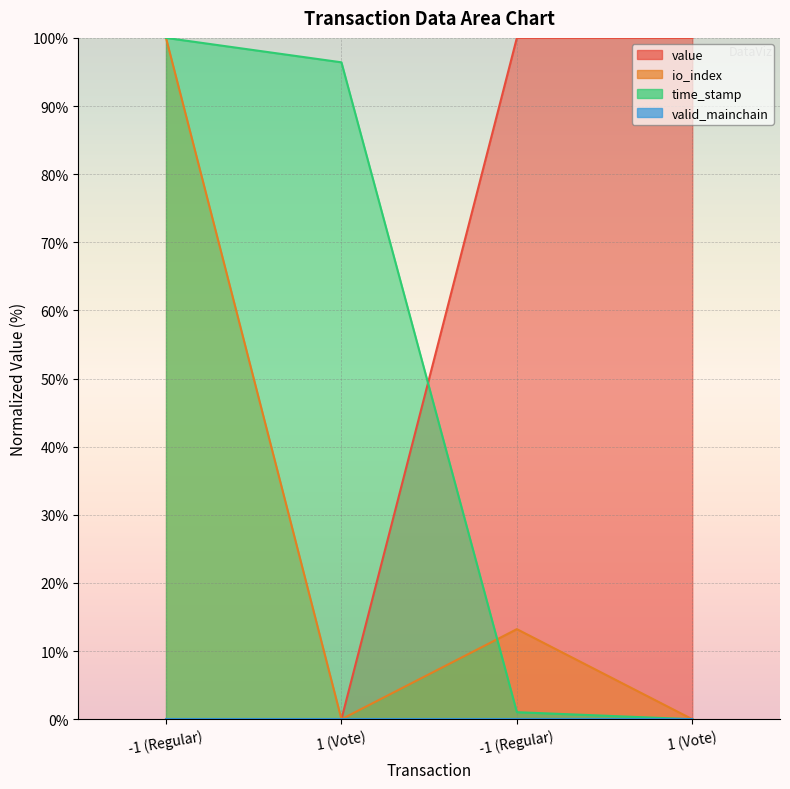

What is the difference between the maximum and minimum values in the value series?

100.0